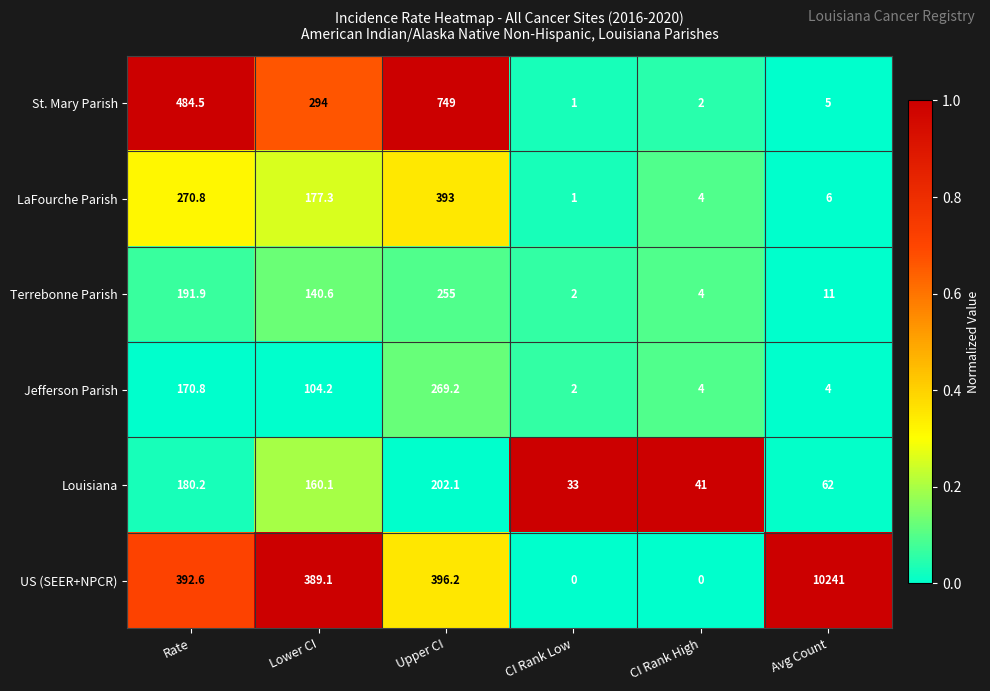

The St. Mary Parish series shows 3.3 at CI Rank High. True or false?

False